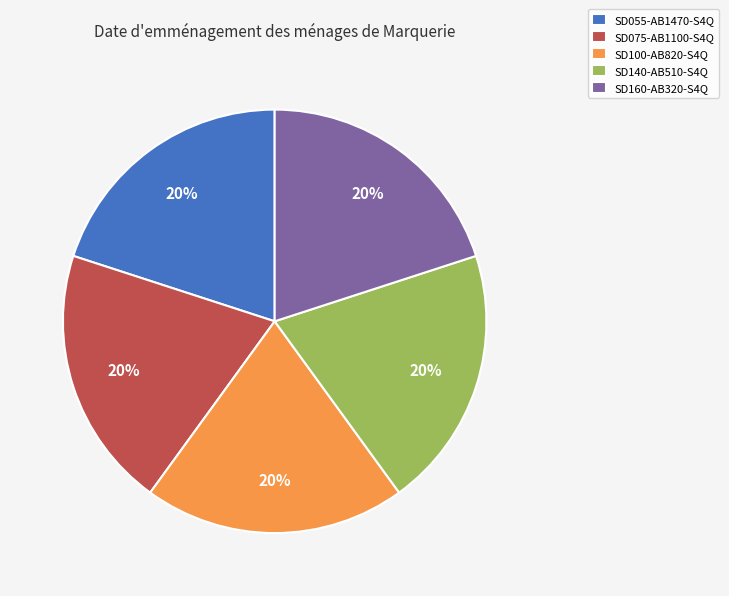

Is there any slice that represents more than half of the pie?

No